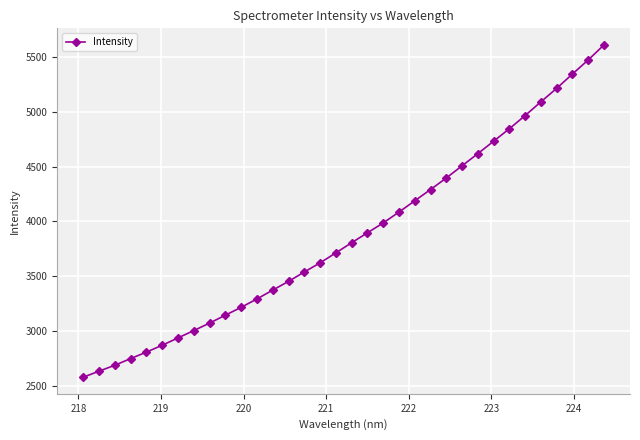

What is the average value?

3876.0